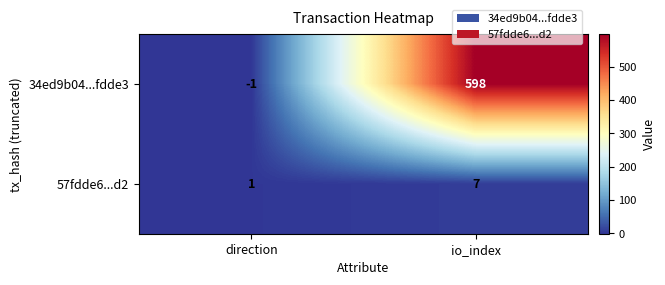

Between direction and io_index, which series saw the biggest shift?

34ed9b04...fdde3